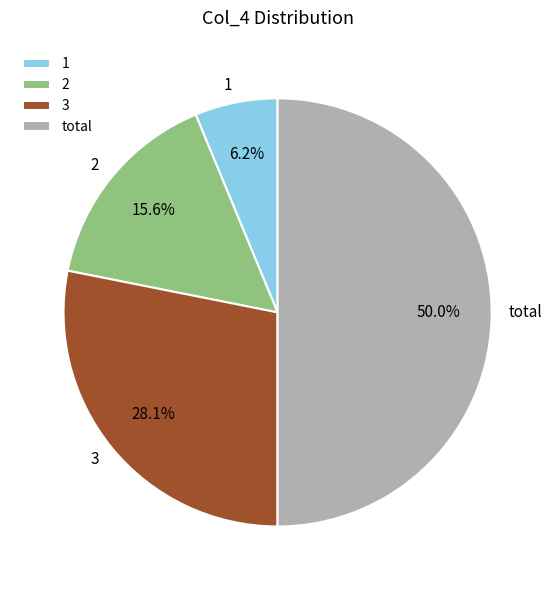

To the nearest percent, what is the difference between the largest and smallest slice percentages?

44%